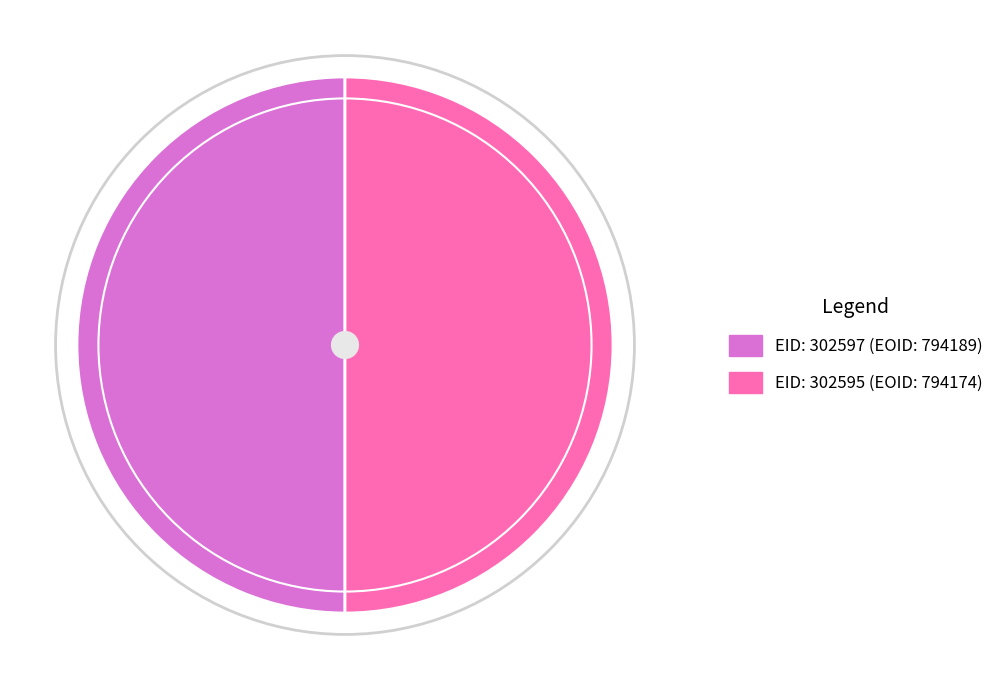

How many segments does this pie chart have?

2